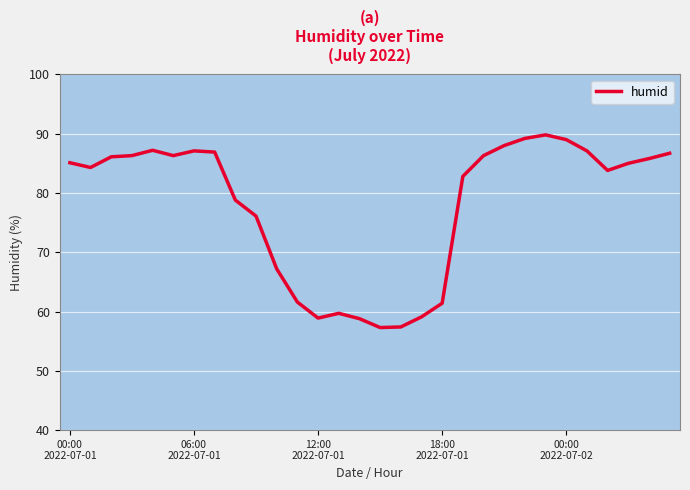

What is the difference between the maximum and minimum values?

32.5